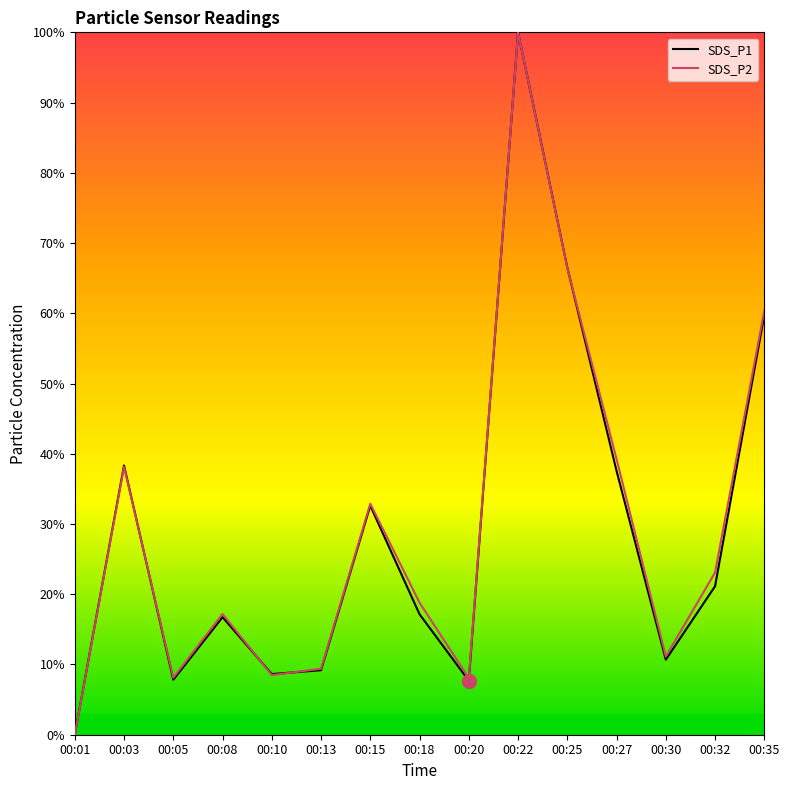

The value of SDS_P2 at 00:01 is -33.5. True or false?

False